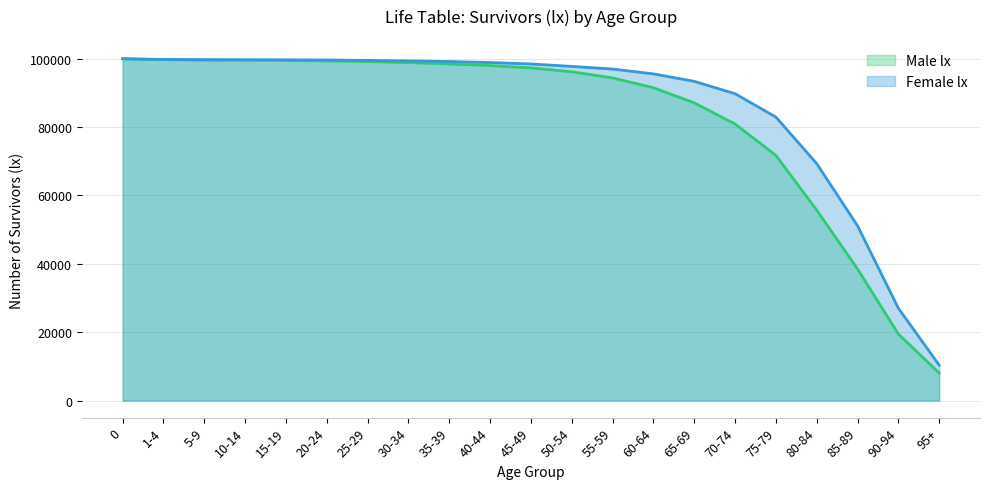

Which has a higher value, 55-59 or 40-44?

40-44